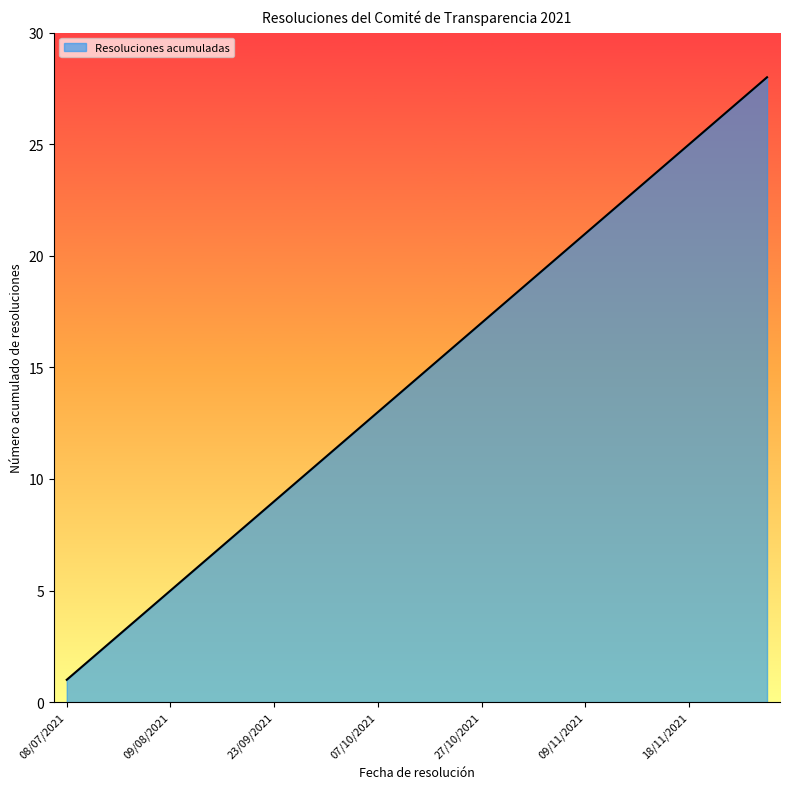

What is the difference between the maximum and minimum values?

27